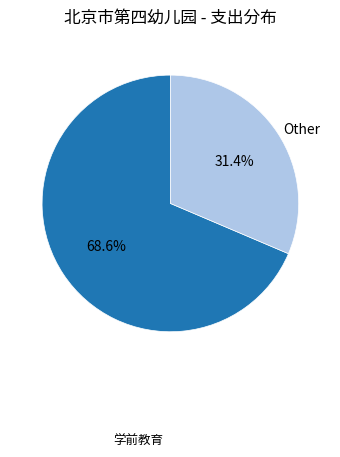

What is the majority slice?

学前教育